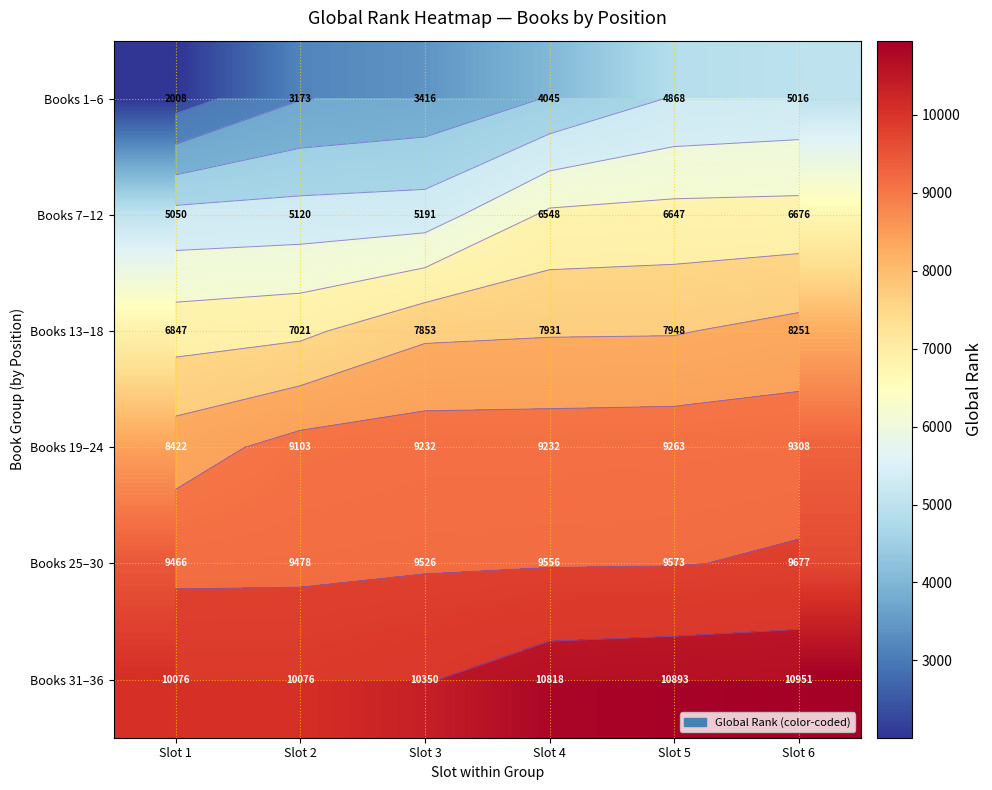

Between Slot 6 and Slot 5, which is larger?

Slot 6